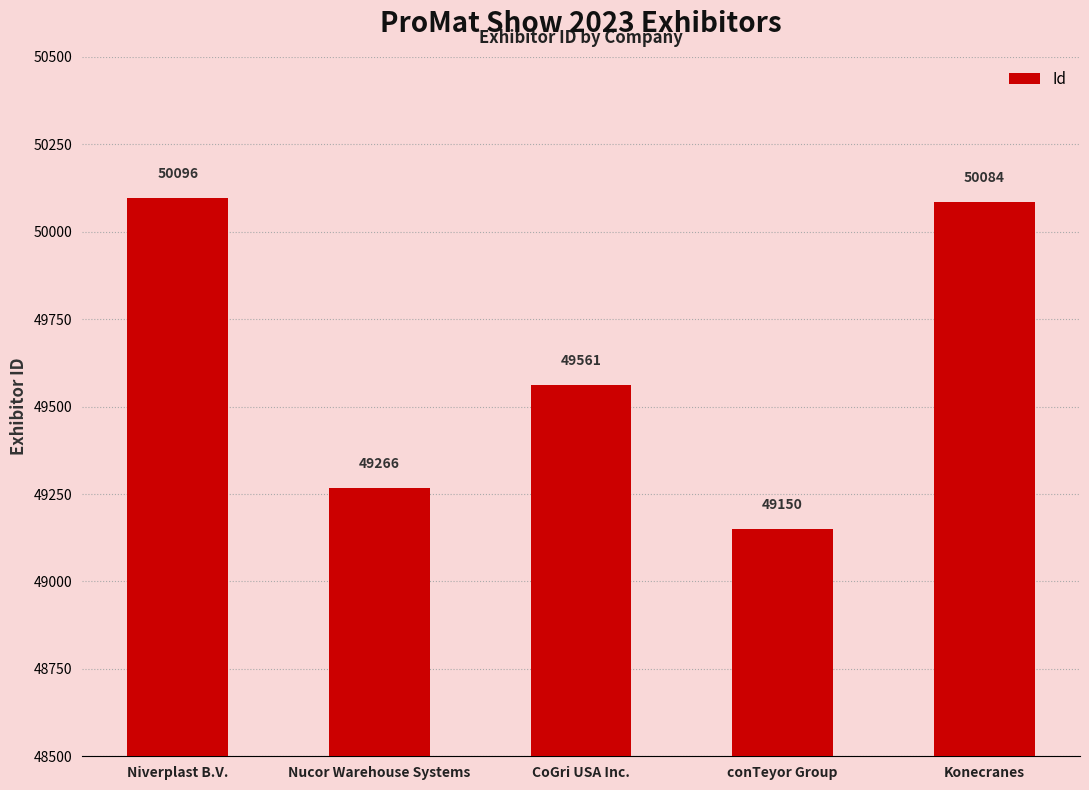

Which label corresponds to the largest value in the chart?

Niverplast B.V.